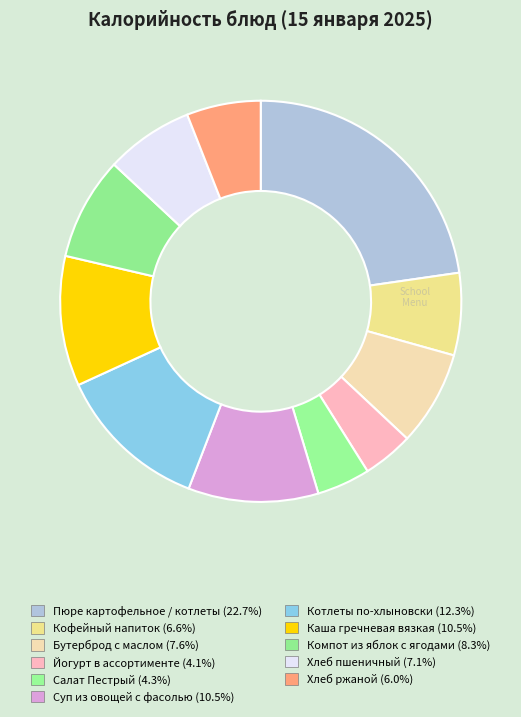

Count the number of slices in the pie.

11